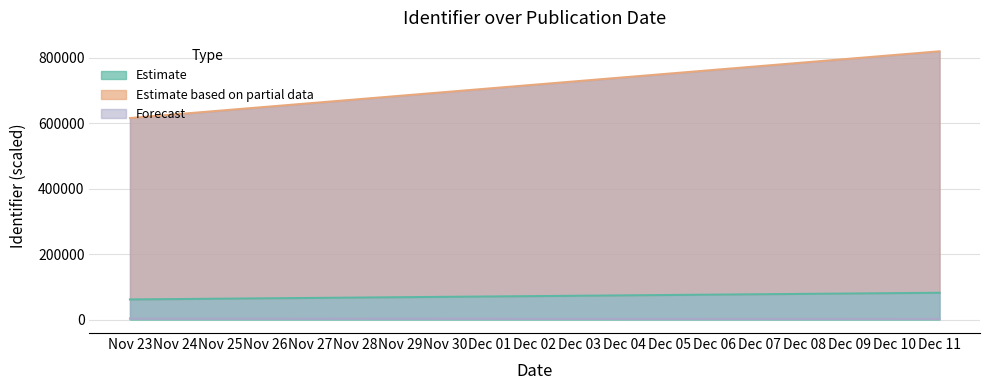

How many values in the Forecast series exceed 614501?

2